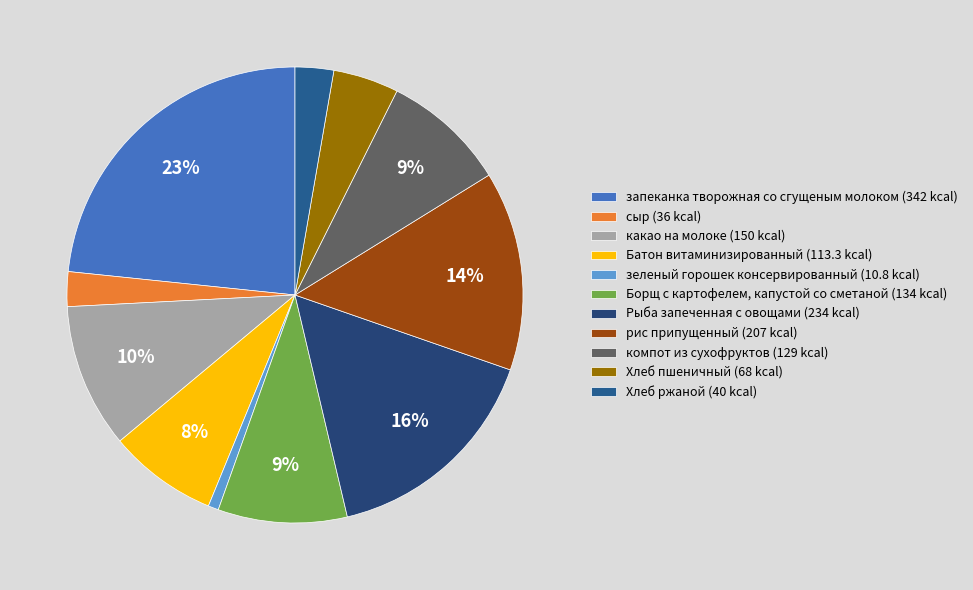

What is the ratio of the value at компот из сухофруктов to the value at Хлеб пшеничный?

1.9